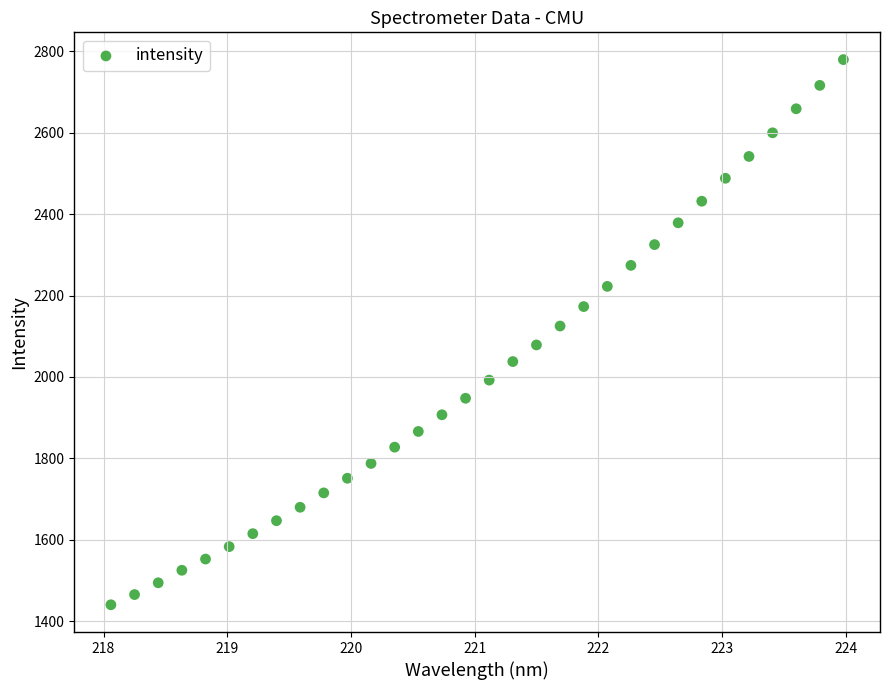

What Y value in the scatter plot is closest to 2110?

2125.1